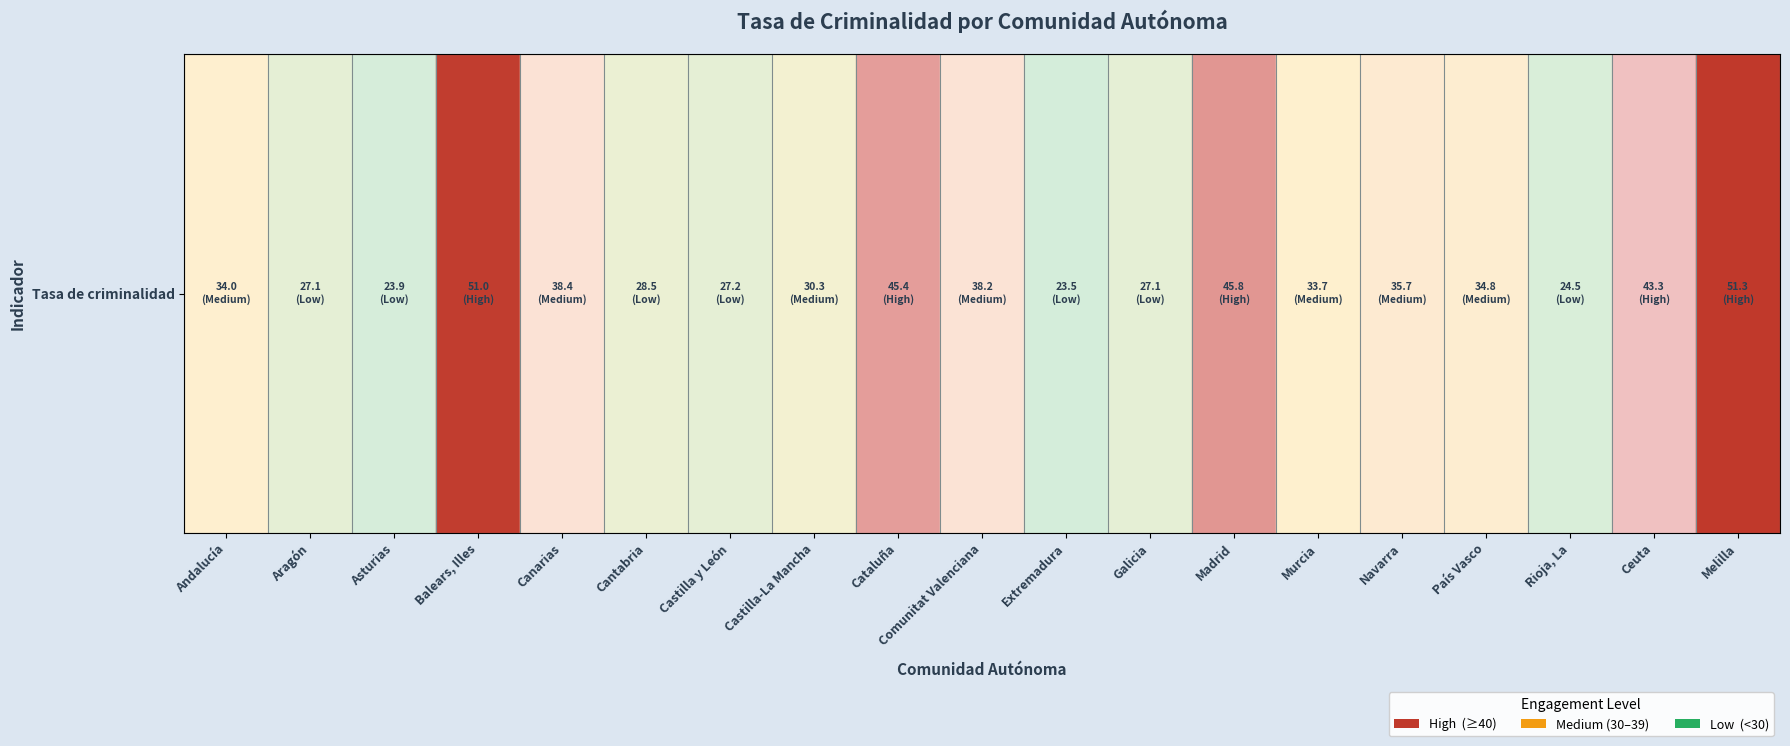

Read the value at Asturias.

23.9